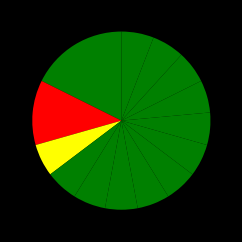

What is the smallest slice in the pie chart?

Foundry Mold and Coremakers